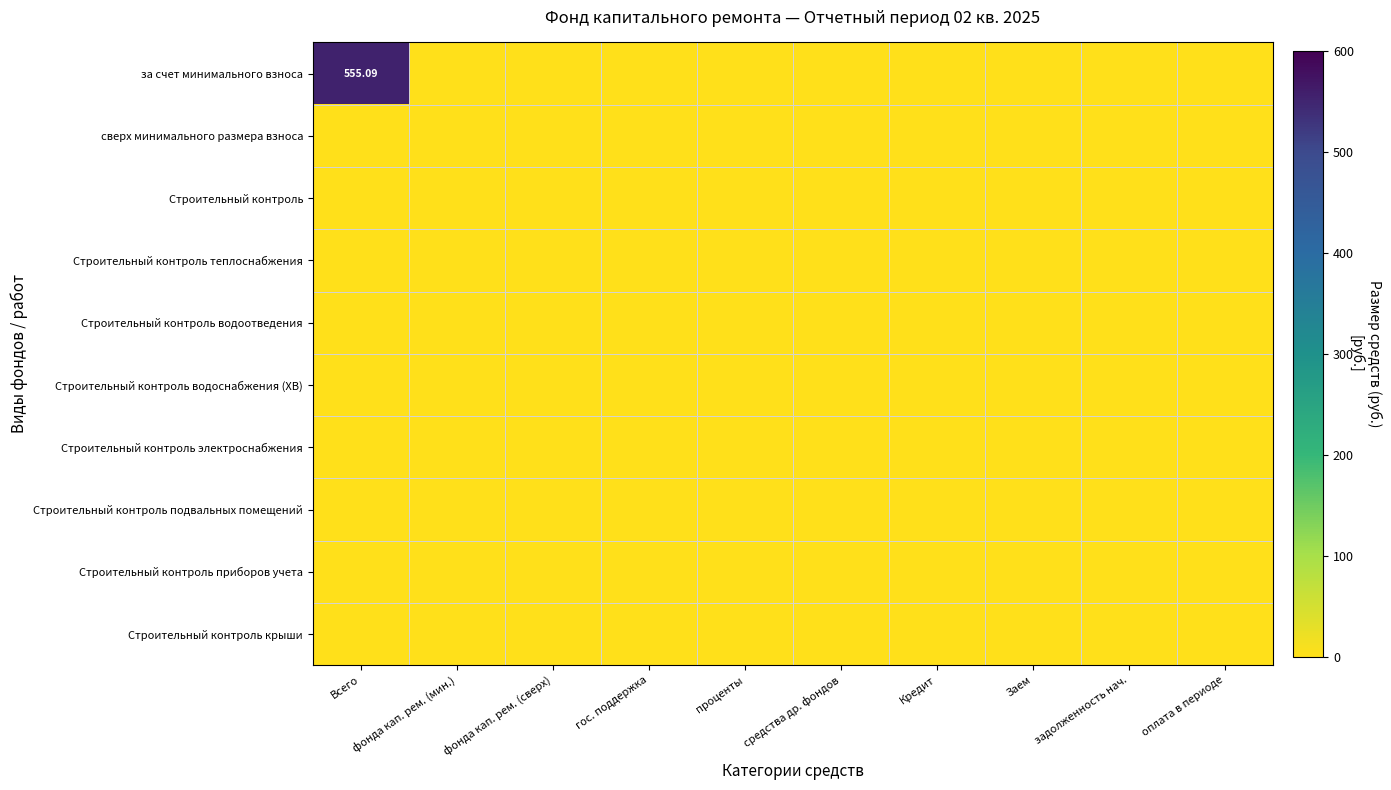

Rank the categories by за счет минимального взноса value from lowest to highest.

фонда кап. рем. (мин.), фонда кап. рем. (сверх), гос. поддержка, проценты, средства др. фондов, Кредит, Заем, задолженность нач., оплата в периоде, Всего